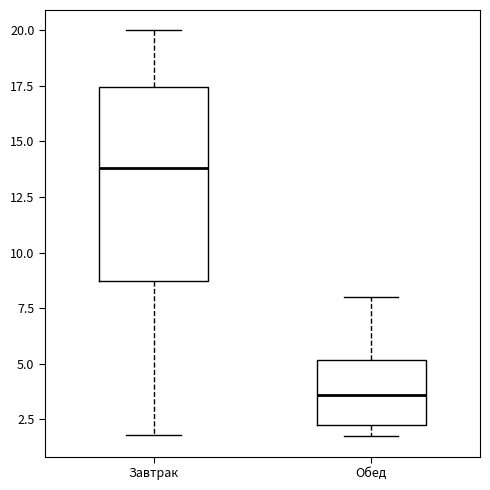

Where is the lower edge of the box for Завтрак on the y-axis? The values are not printed on the chart, so give them approximately, as read against the axis.

8.5